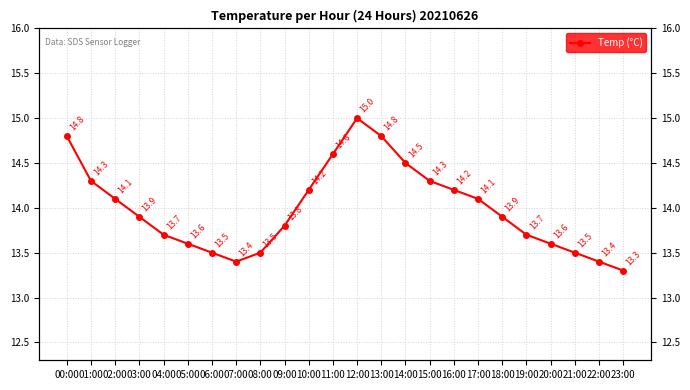

What is the label of the 1st point from the right?

23:00